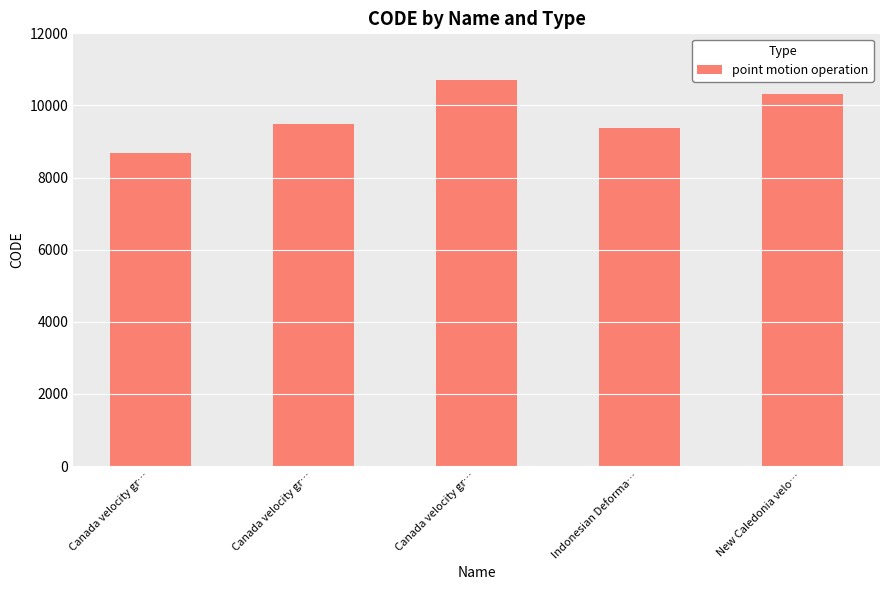

Reading left to right, transcribe all the data shown in this chart.

Canada velocity gr…=8676	Canada velocity gr…=9483	Canada velocity gr…=10707	Indonesian Deforma…=9375	New Caledonia velo…=10323